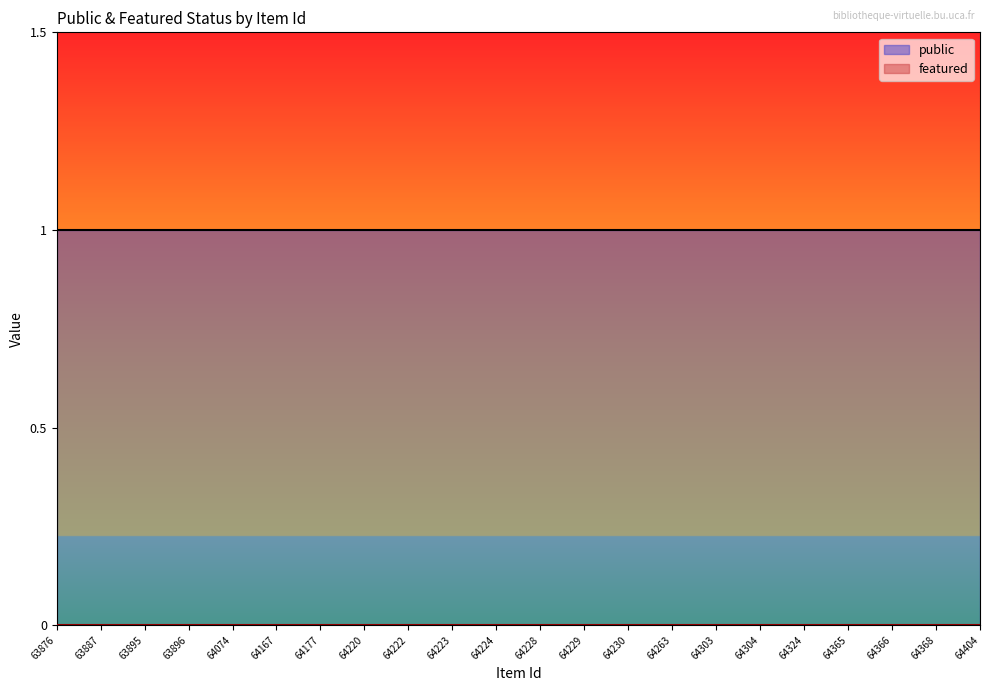

Between 64177 and 64365, which series saw the biggest shift?

public